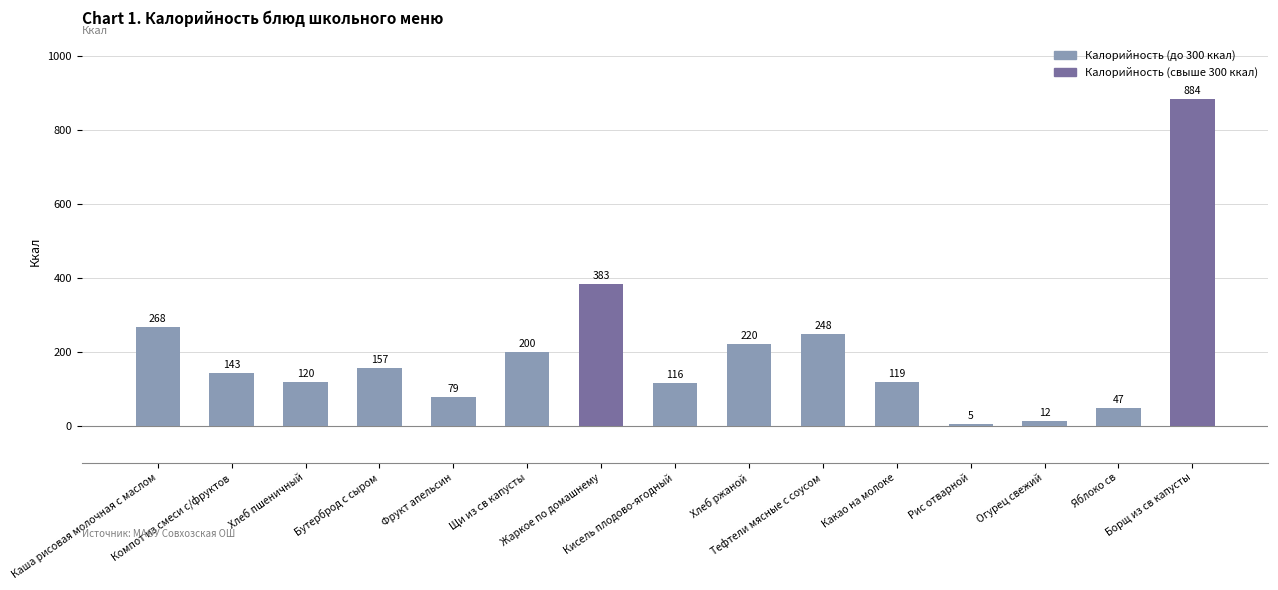

Rank the categories by value from lowest to highest.

Рис отварной, Огурец свежий, Яблоко св, Фрукт апельсин, Кисель плодово-ягодный, Какао на молоке, Хлеб пшеничный, Компот из смеси с/фруктов, Бутерброд с сыром, Щи из св капусты, Хлеб ржаной, Тефтели мясные с соусом, Каша рисовая молочная с маслом, Жаркое по домашнему, Борщ из св капусты